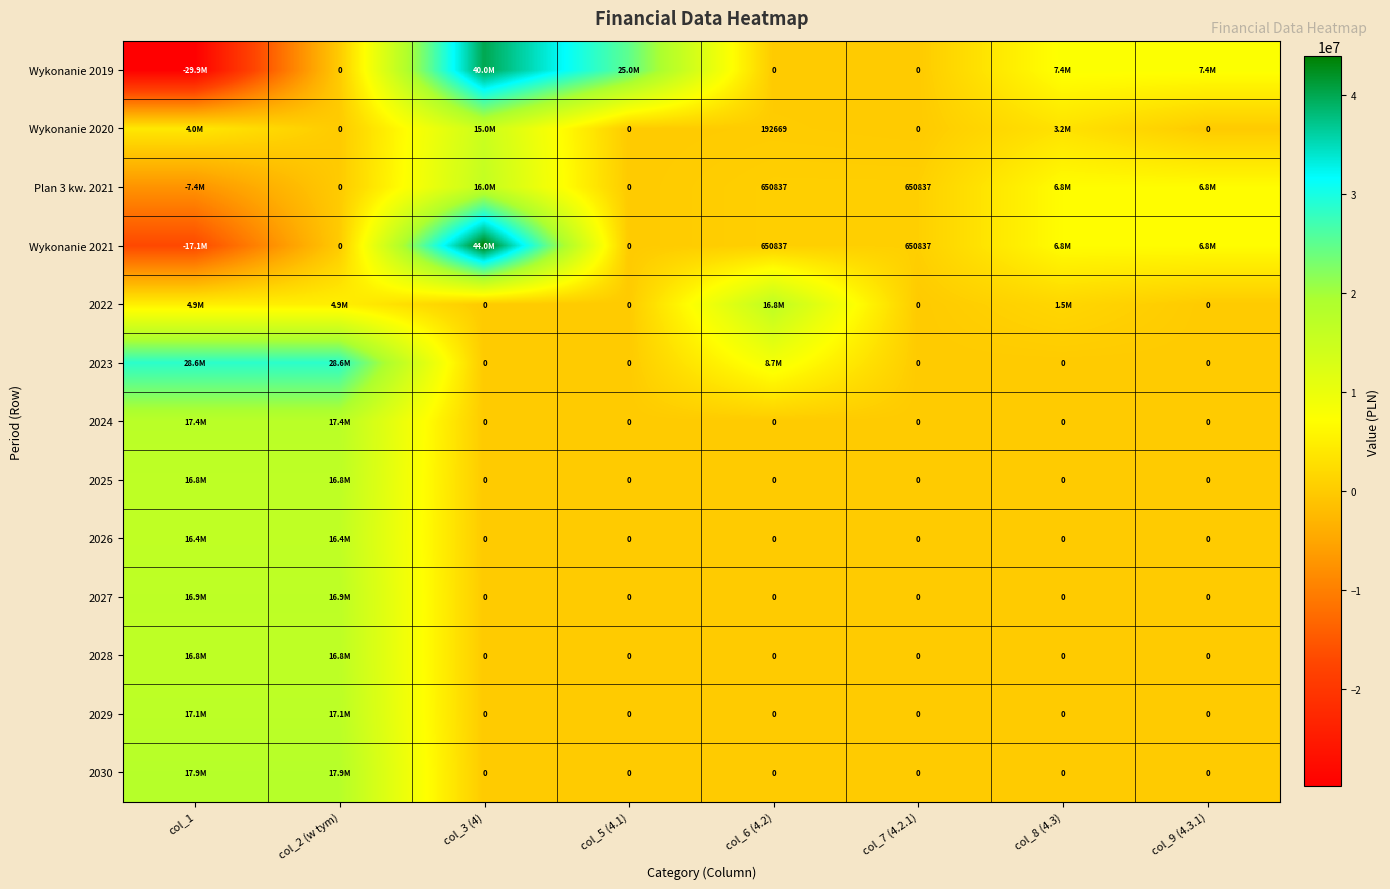

What is the sum of all 2029 values?

34208000.0